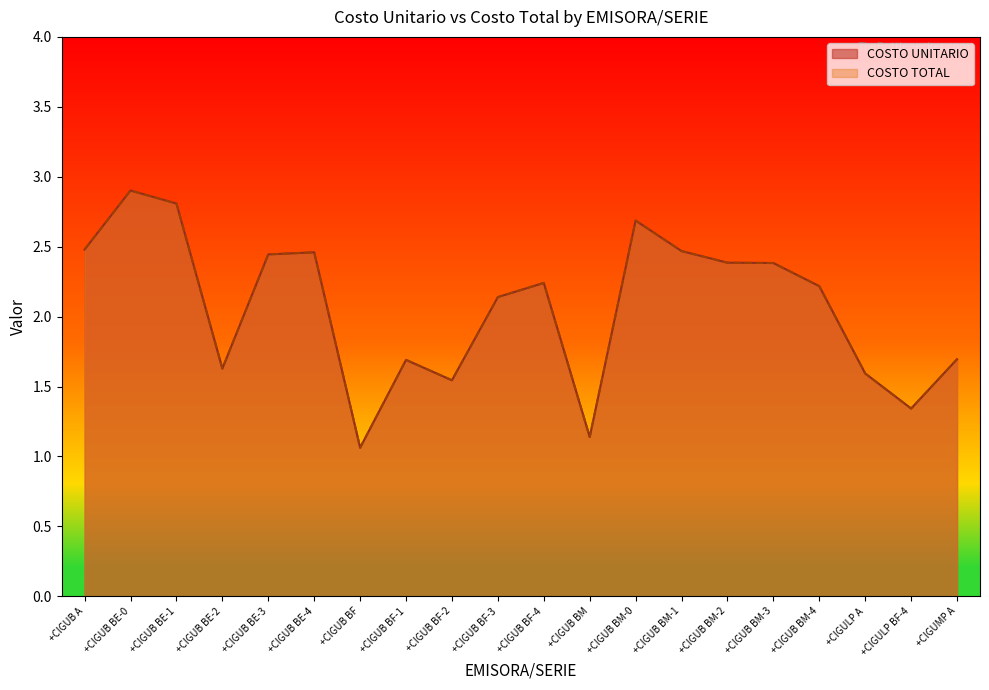

Which series has the widest spread of values?

COSTO UNITARIO